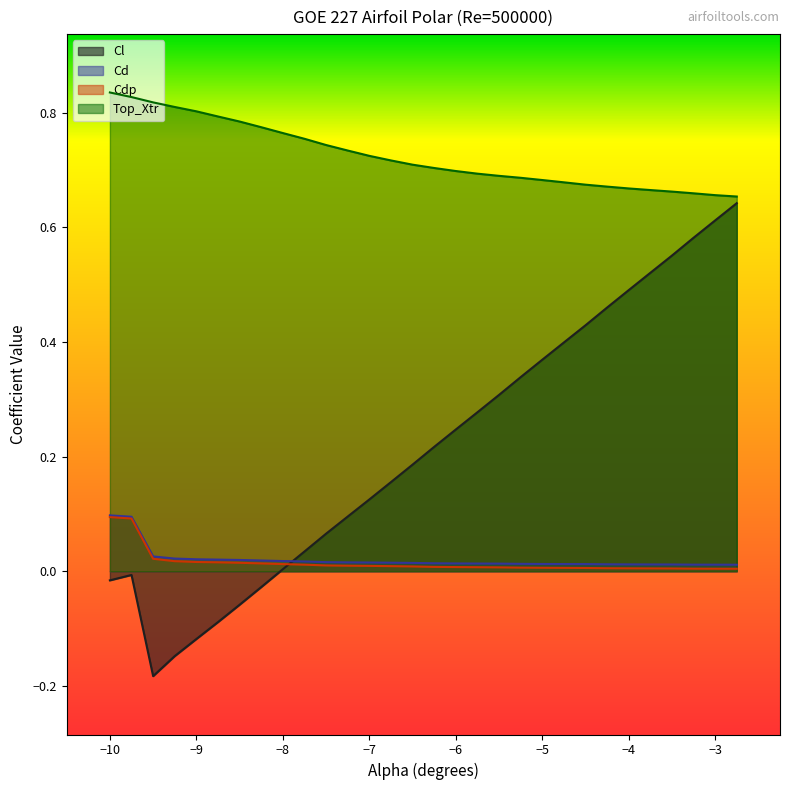

How many lines are shown in the chart?

4